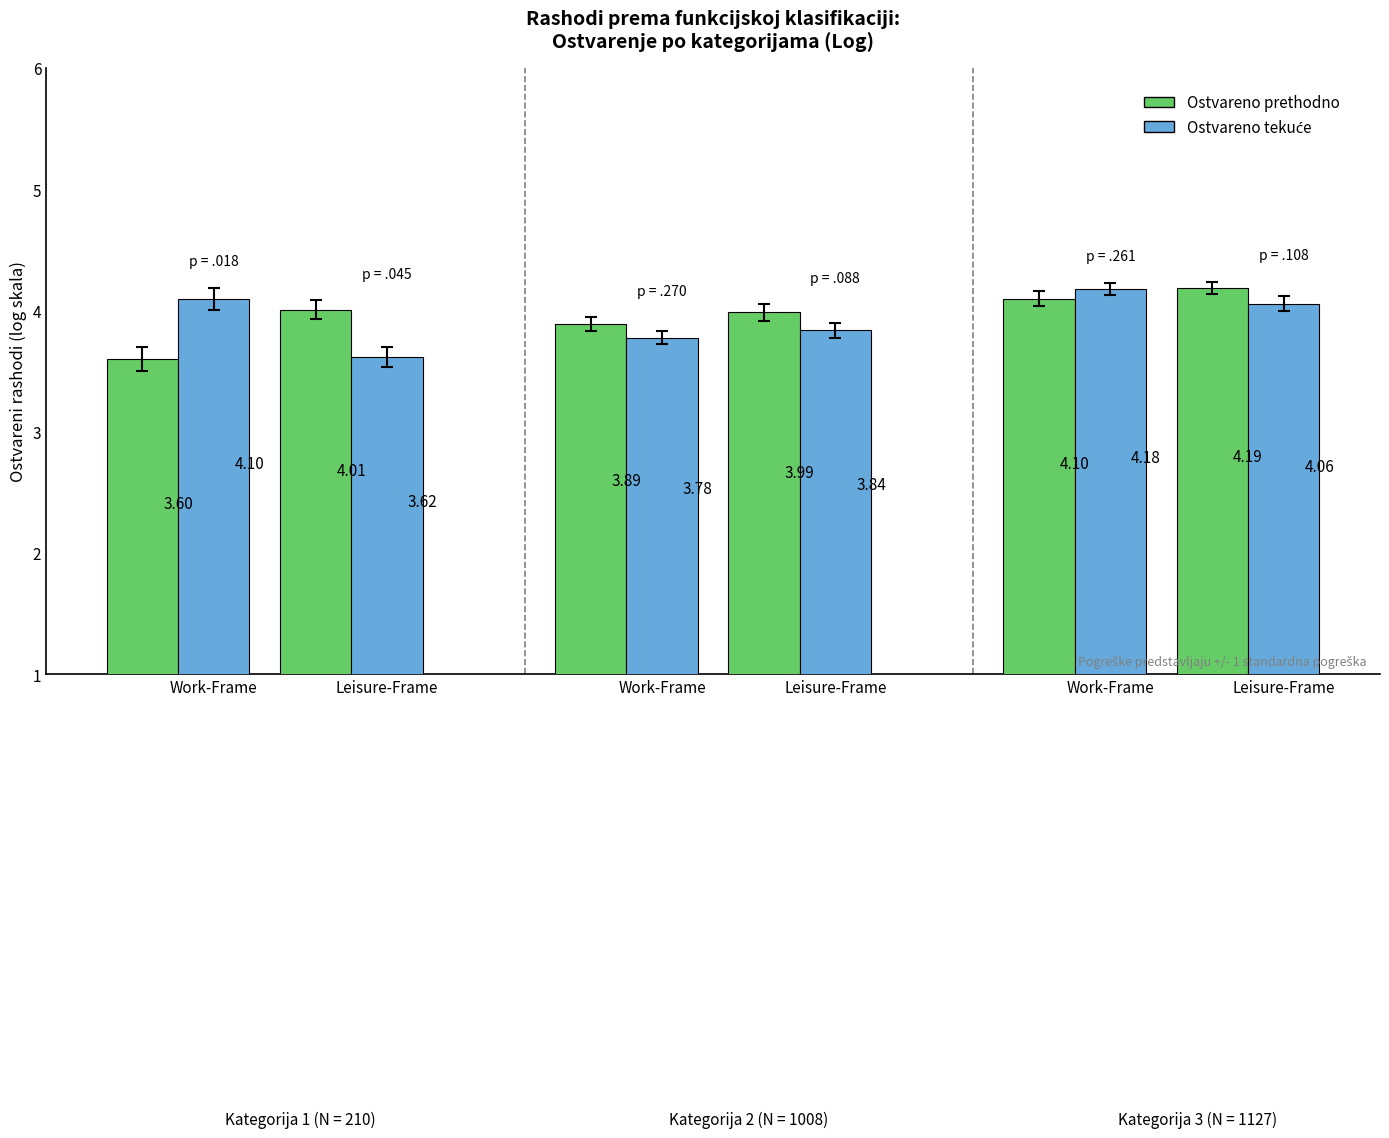

Which has a higher value, Leisure-Frame or Work-Frame?

Work-Frame